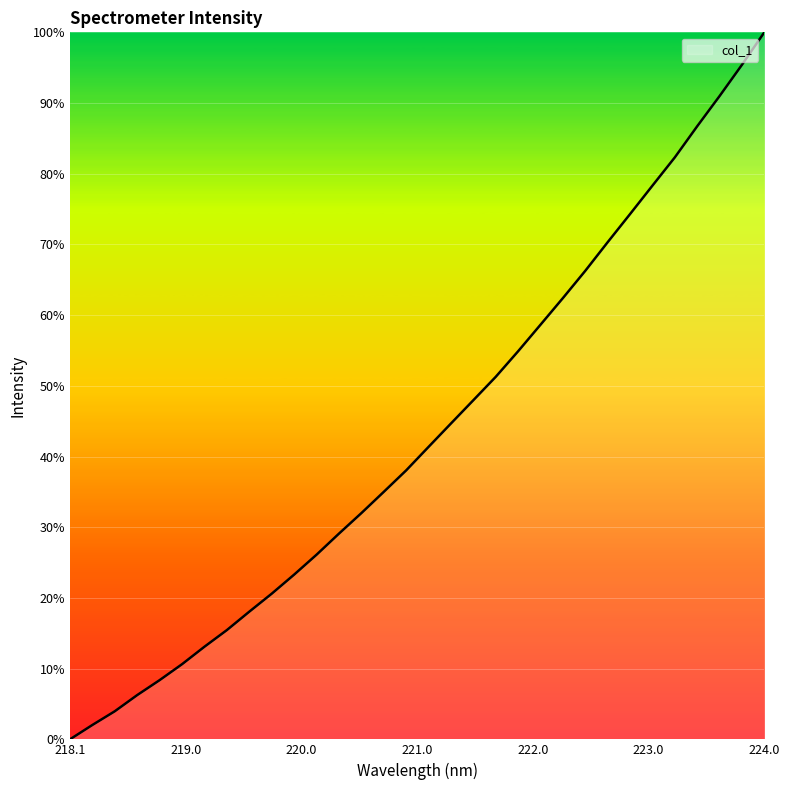

What is the maximum value shown in the chart?

100.0